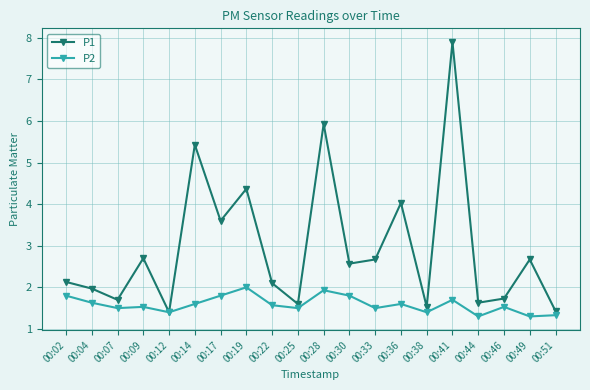

Is it true that P2 equals 2.0 at 00:19?

True